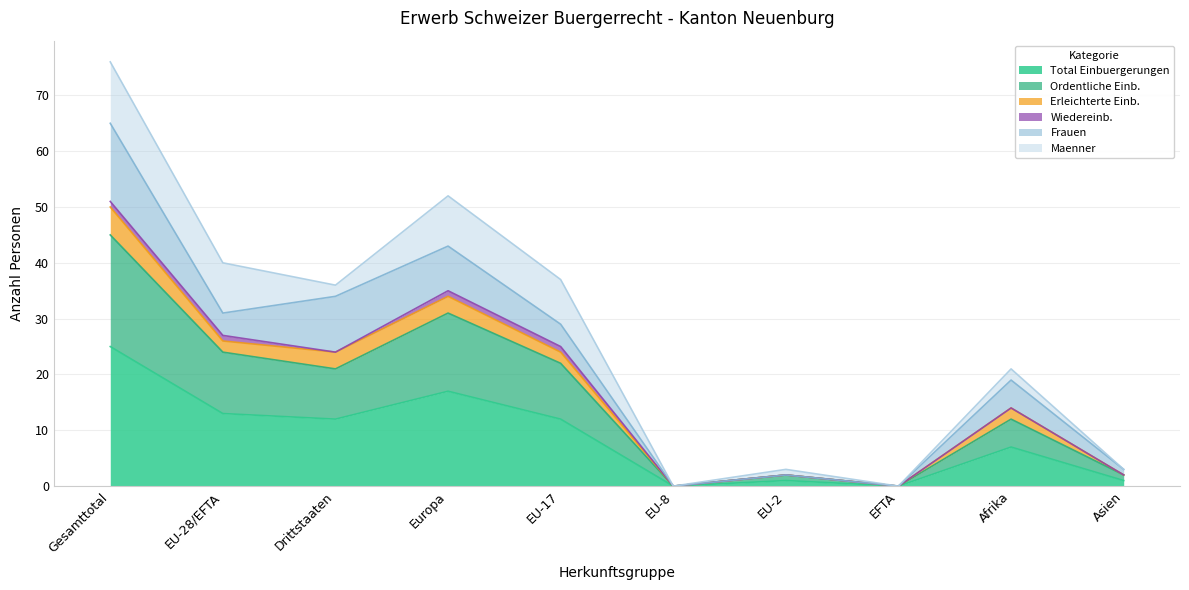

At how many categories does at least one series exceed 28?

5